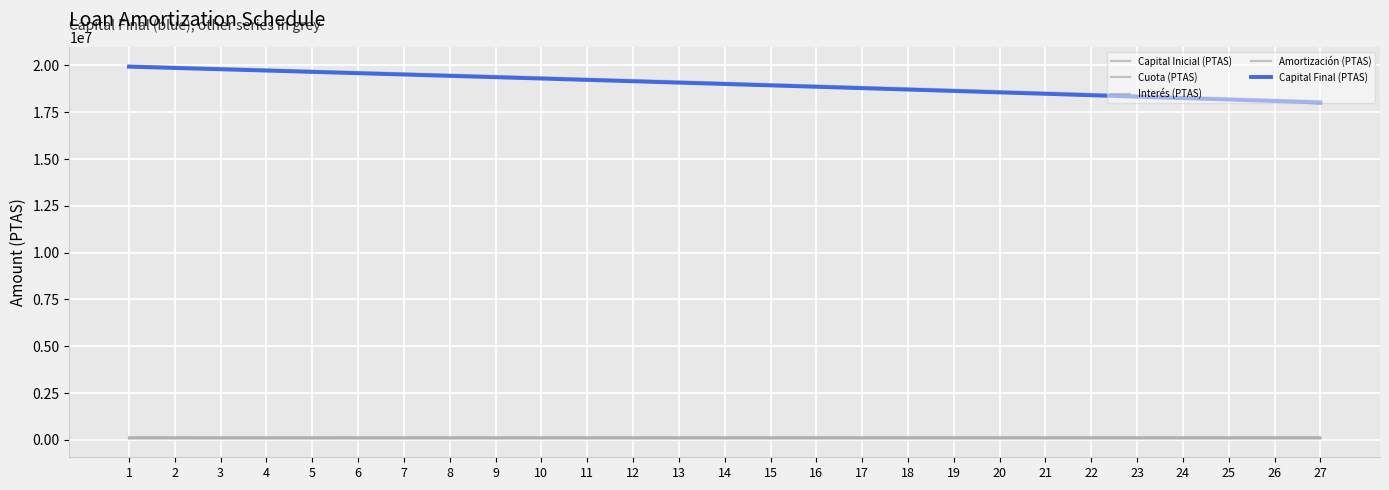

What is the spread (max minus min) of values at 24?

18251009.7